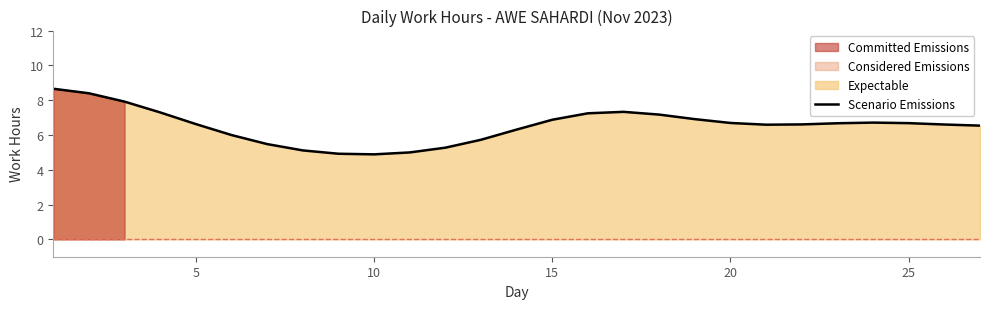

What is the difference between the maximum and minimum values?

3.8